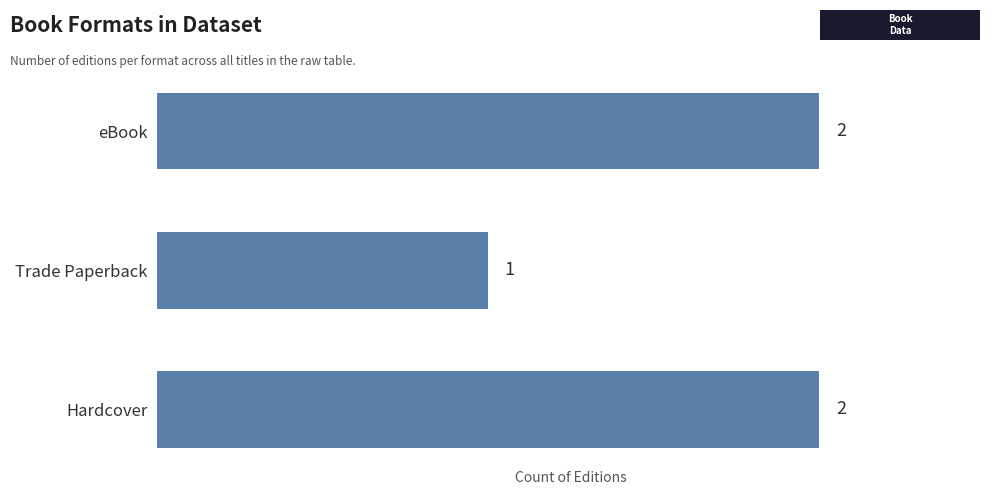

What is the sum of all values?

5